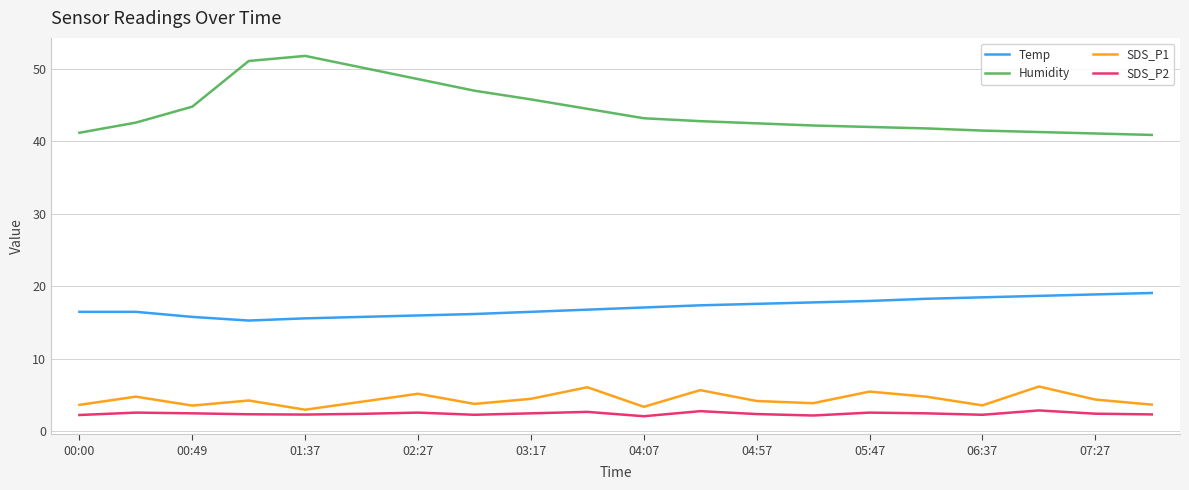

Does the chart display data point markers on the line(s)?

No